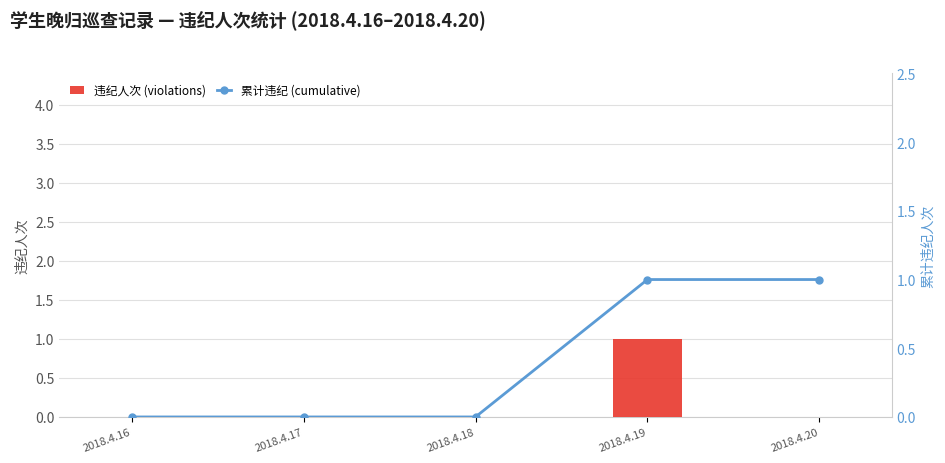

List the labels in order of 累计违纪 (cumulative) value, largest first.

2018.4.19, 2018.4.20, 2018.4.16, 2018.4.17, 2018.4.18